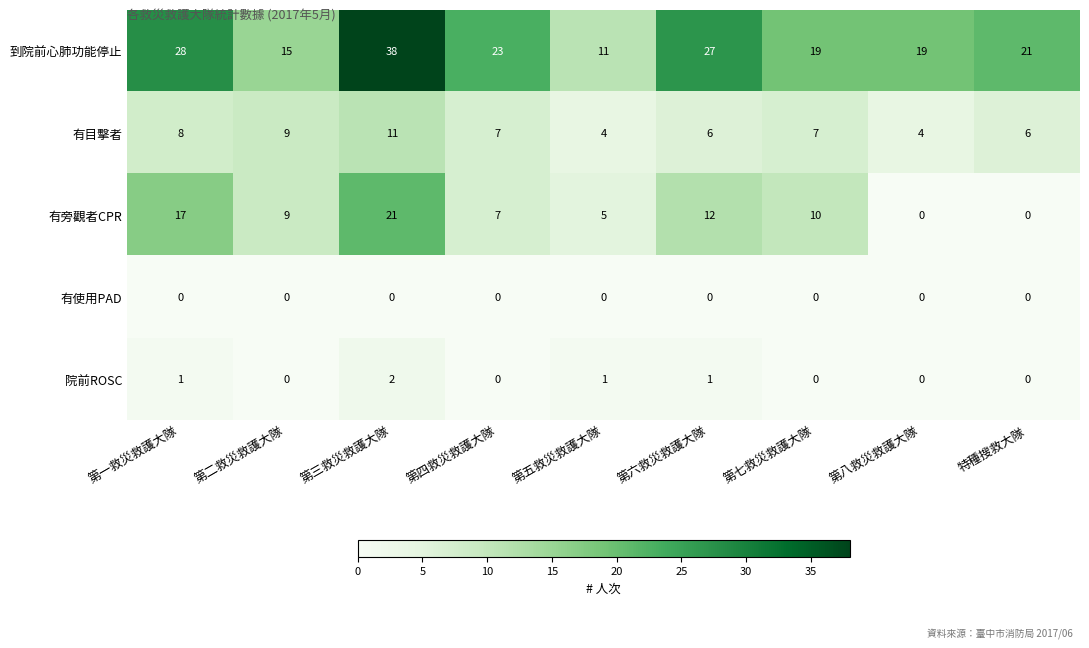

Which series has the largest range (max minus min)?

到院前心肺功能停止